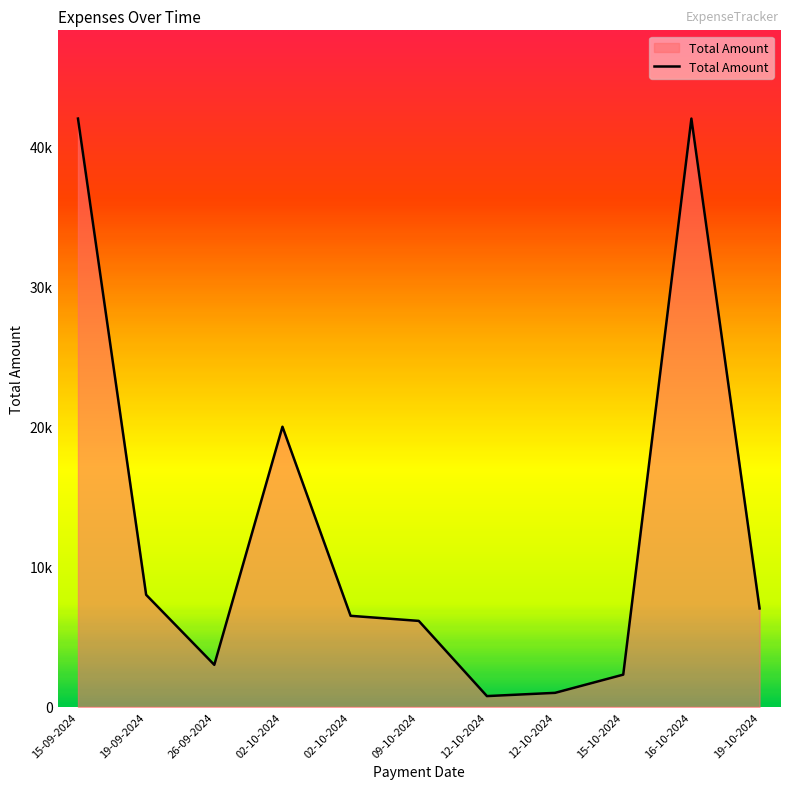

What is the sum of the values at 26-09-2024 and 09-10-2024?

9137